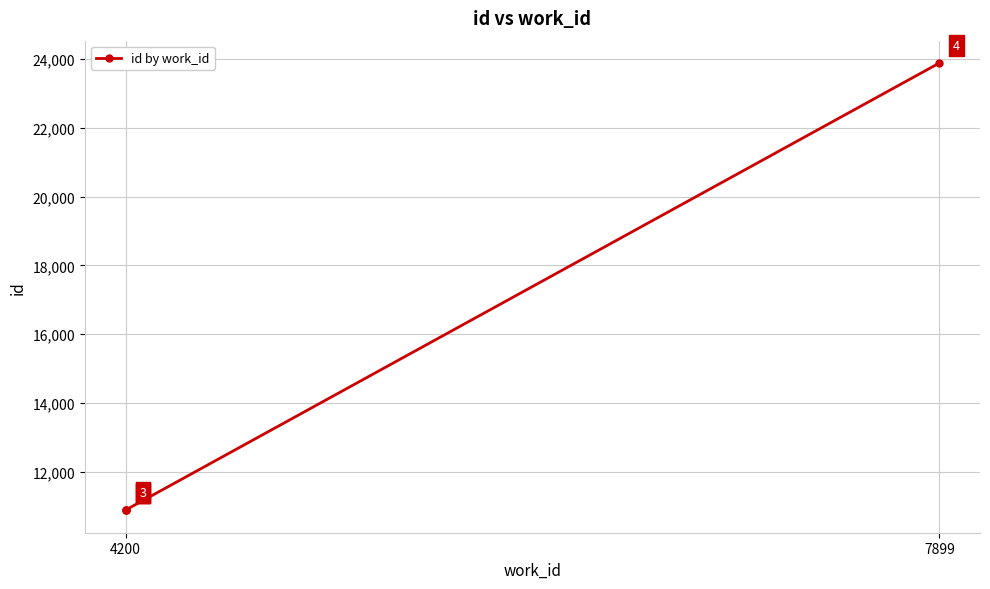

How many series are shown in this chart?

1